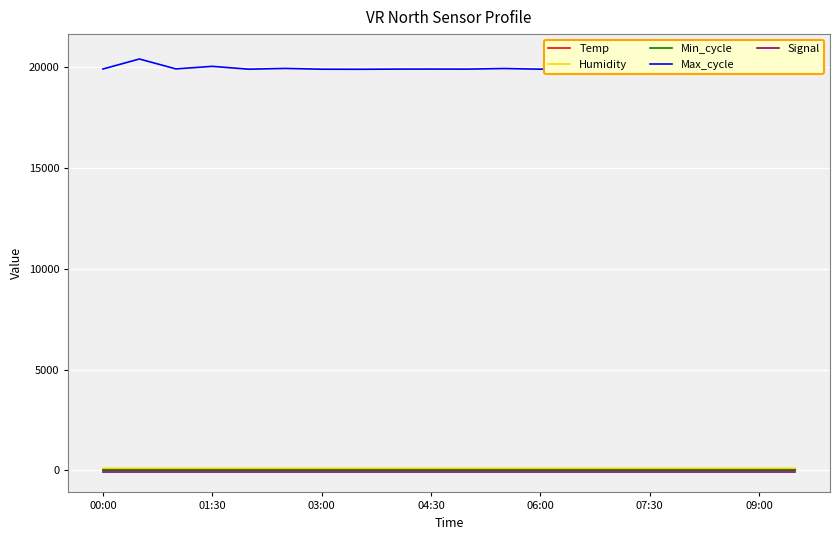

True or false: Temp has a value of 8.7 at 03:00.

True